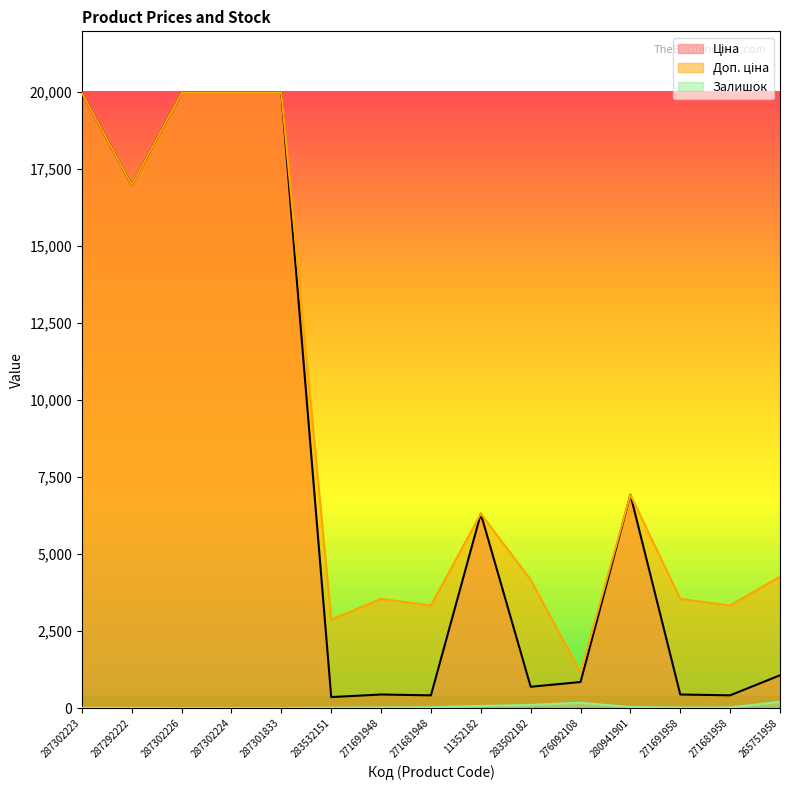

What is the spread (max minus min) of values at 283502182?

4059.6